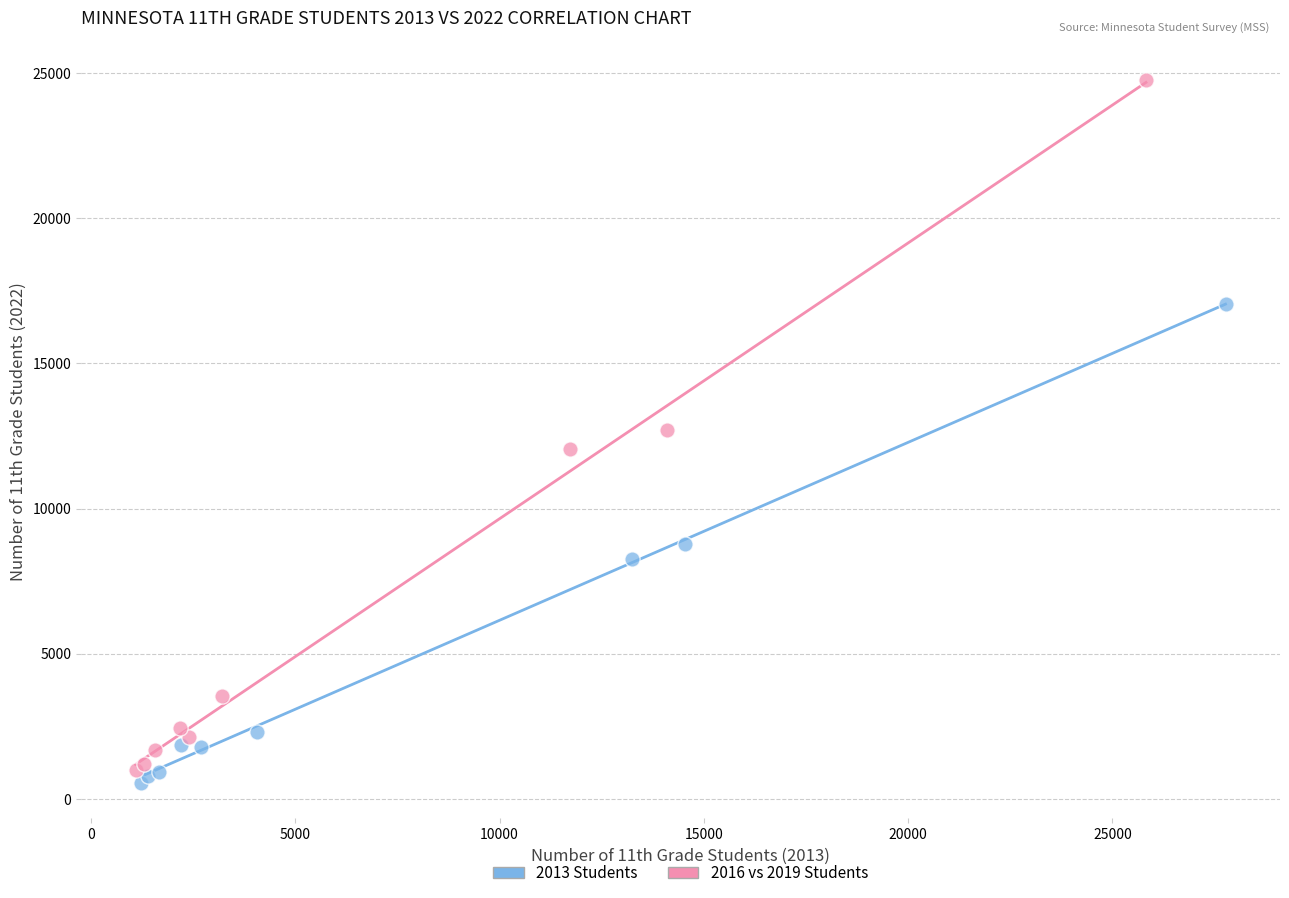

Which series reaches the maximum Y coordinate?

2016 vs 2019 Students